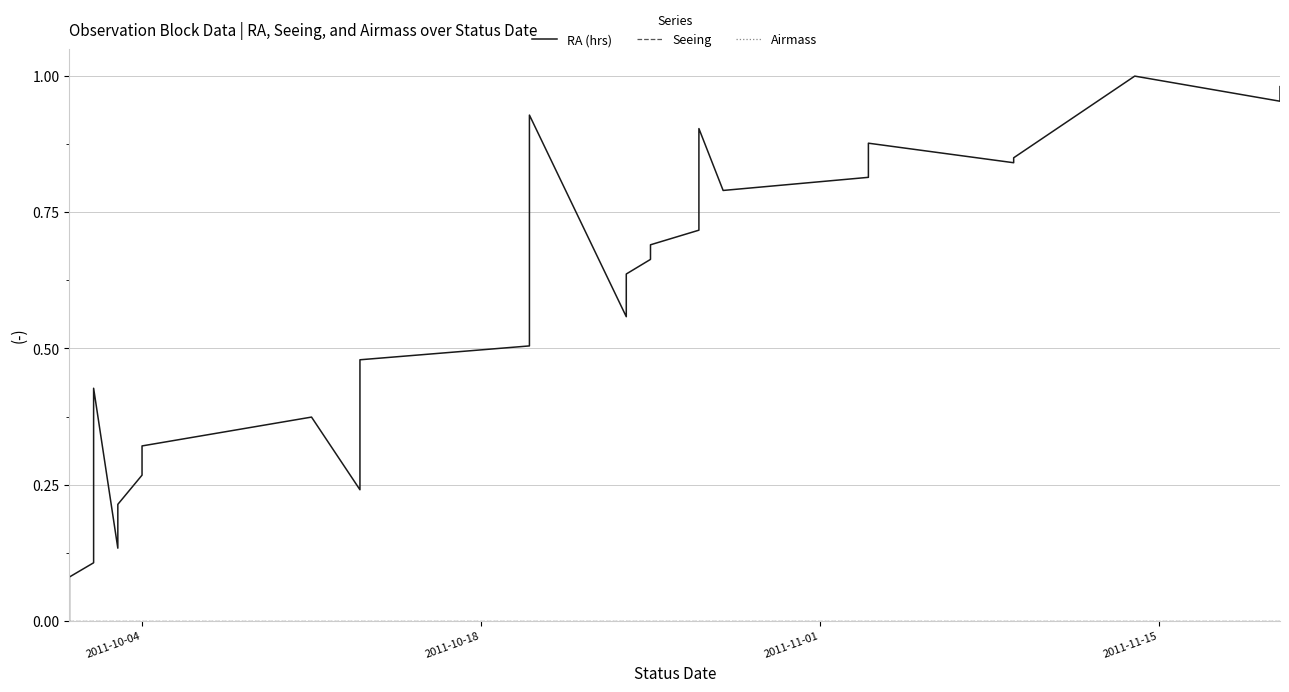

Count the number of data series in this chart.

3